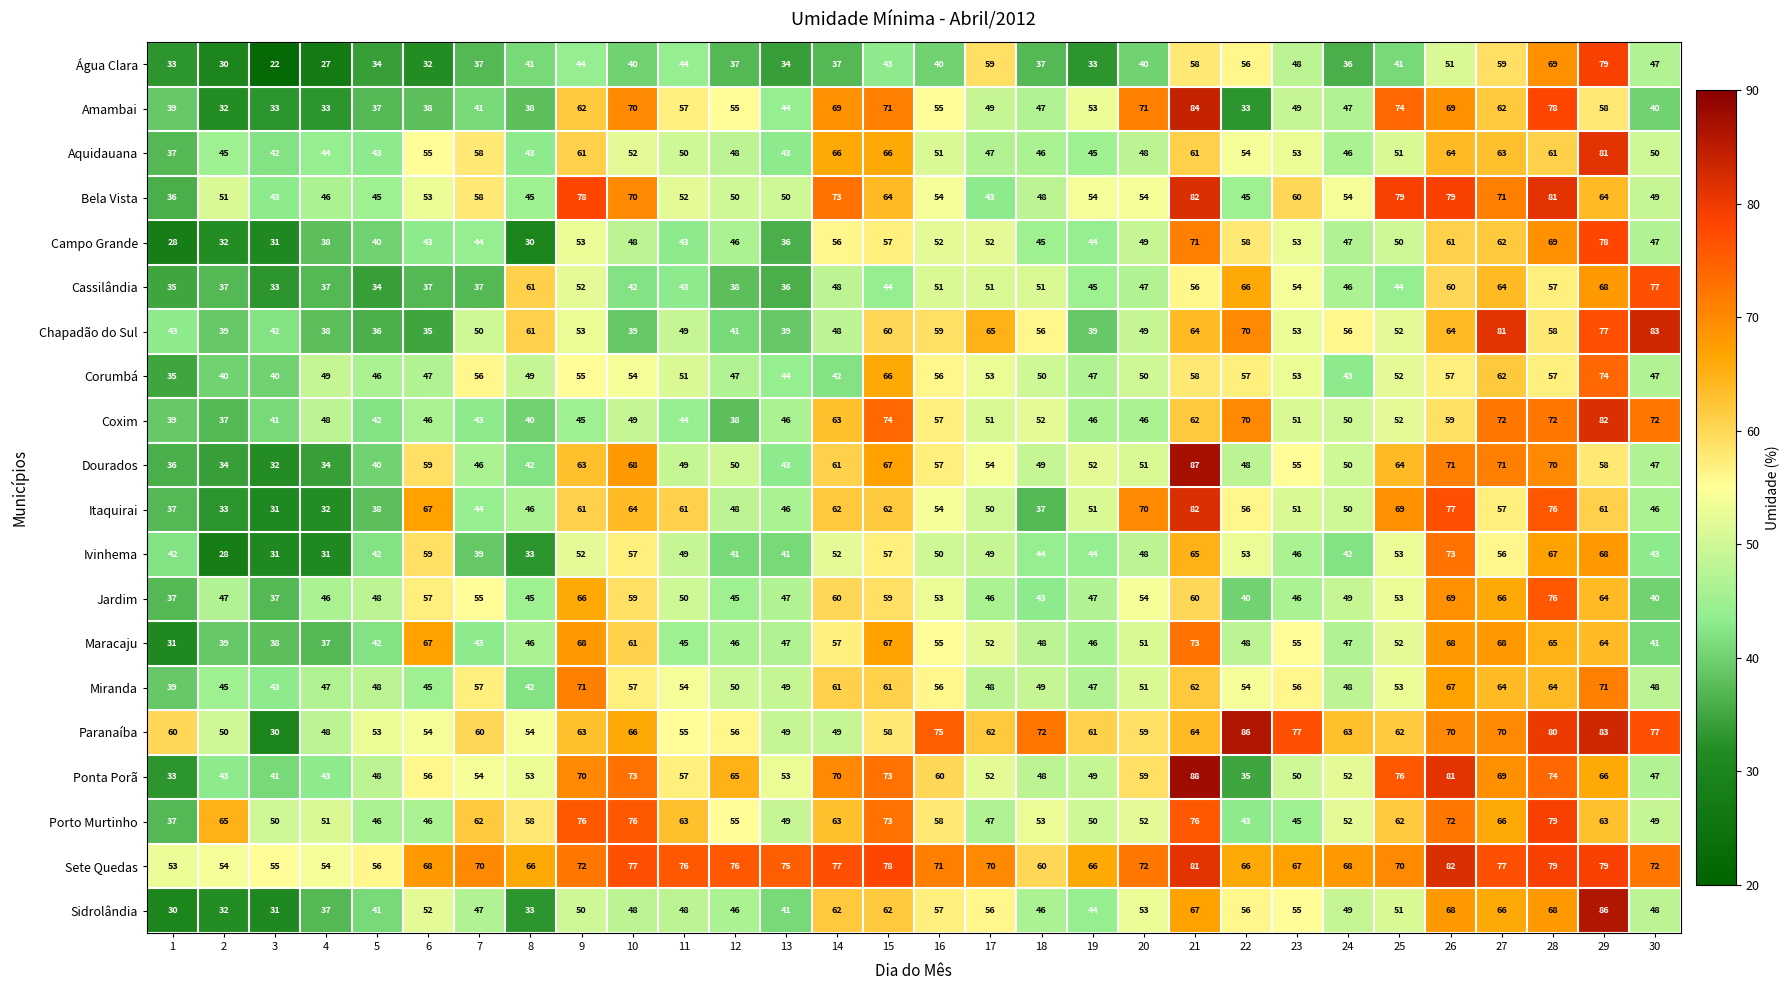

Is it true that Aquidauana equals 59 at 4?

False